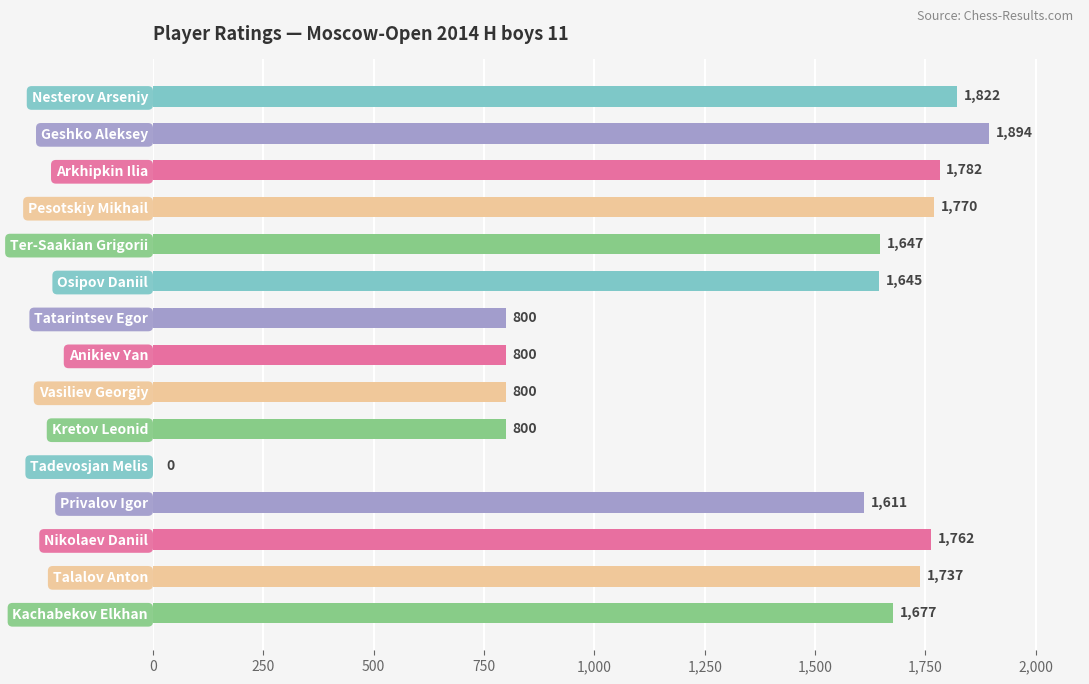

What is the sum of the values at Talalov Anton and Nikolaev Daniil?

3499